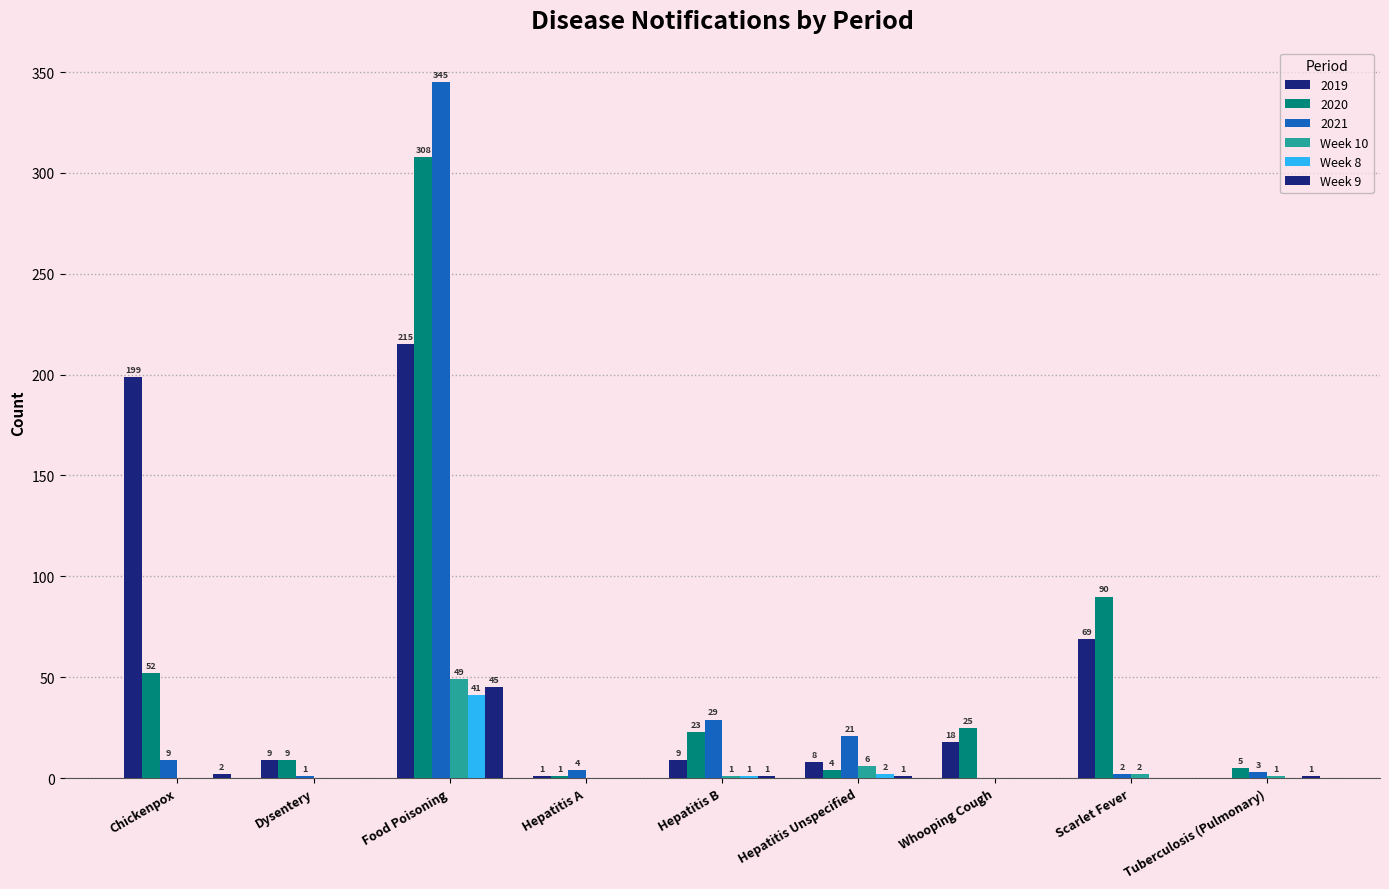

How many groups of bars are there?

9